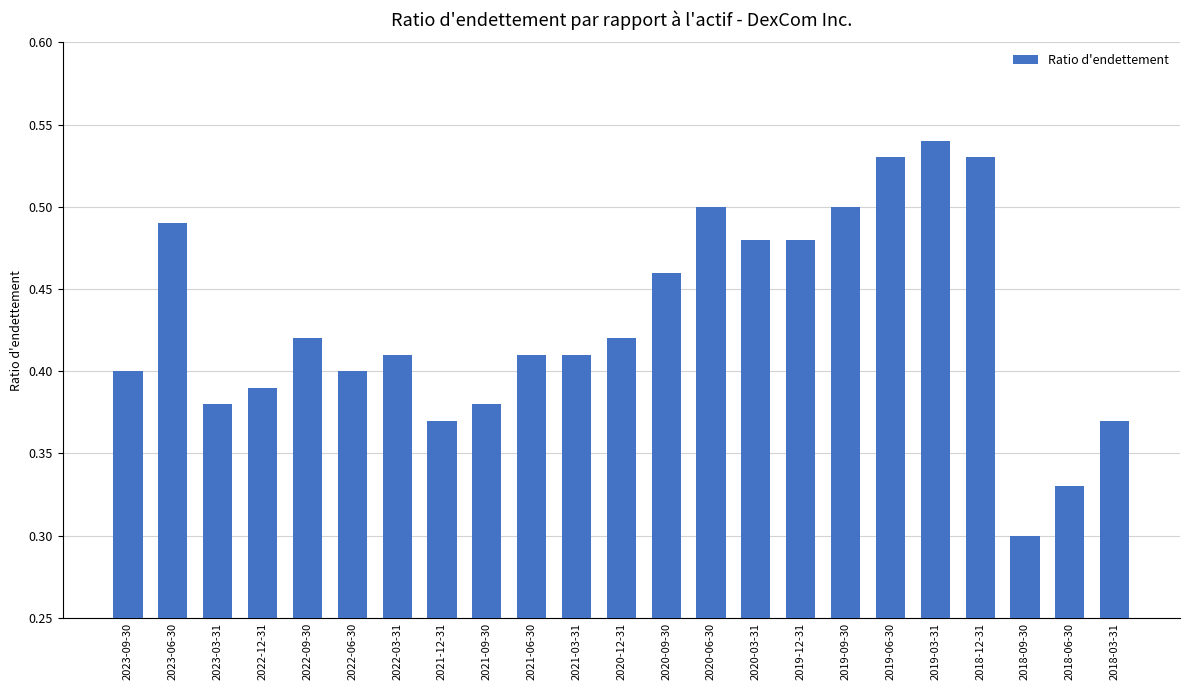

The chart shows a value of 0.2 at 2018-12-31. True or false?

False